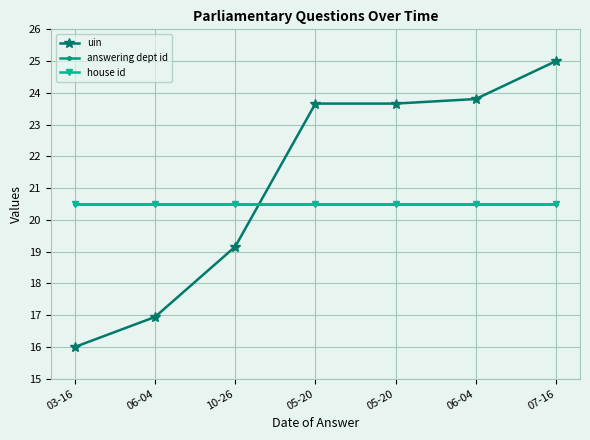

Is this an area chart (filled region under the line)?

No